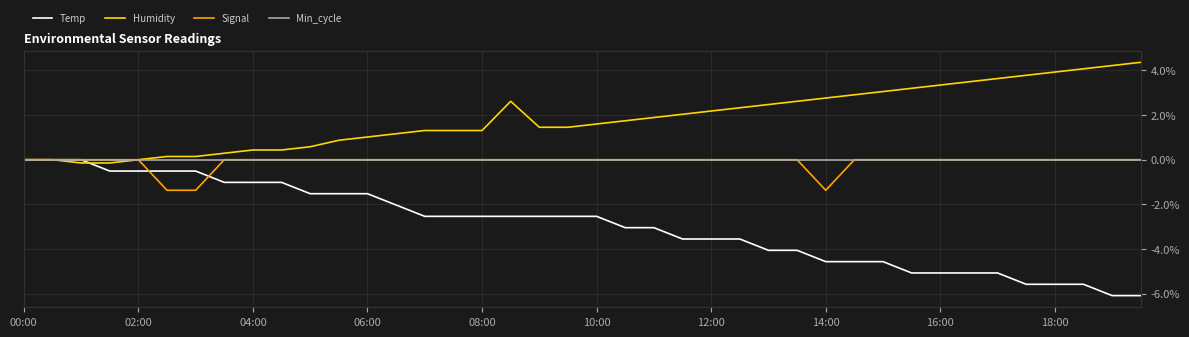

Which series has the largest range (max minus min)?

Temp